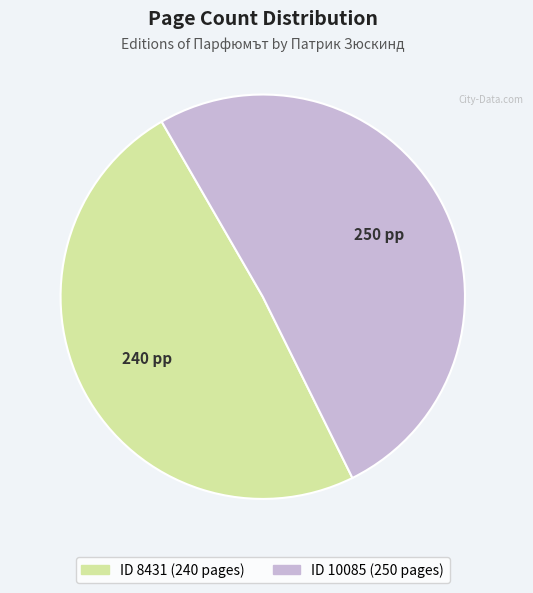

Does any single category account for the majority?

Yes